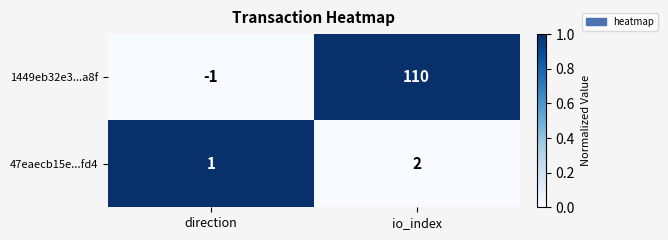

Reading right to left, transcribe all the data shown in this chart.

1449eb32e3...a8f: io_index=110	direction=-1
47eaecb15e...fd4: io_index=2	direction=1